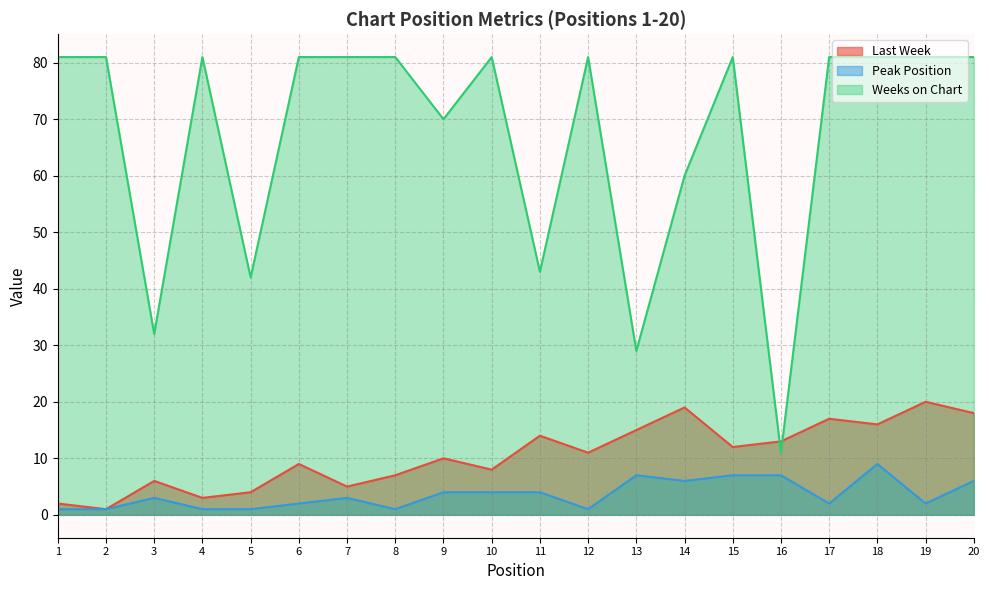

Which series has the largest range (max minus min)?

Weeks on Chart